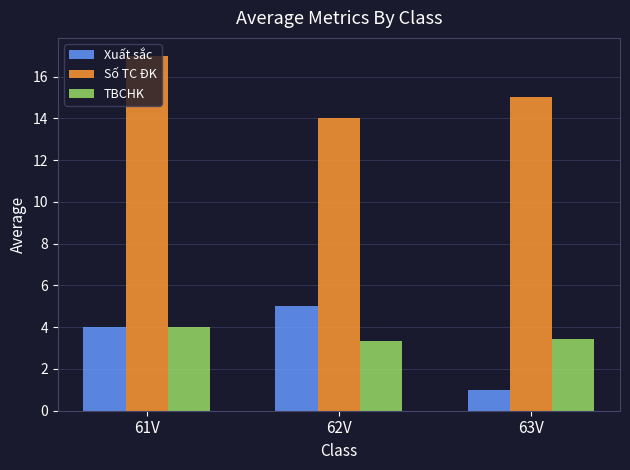

How many data points in Xuất sắc are less than 4?

1